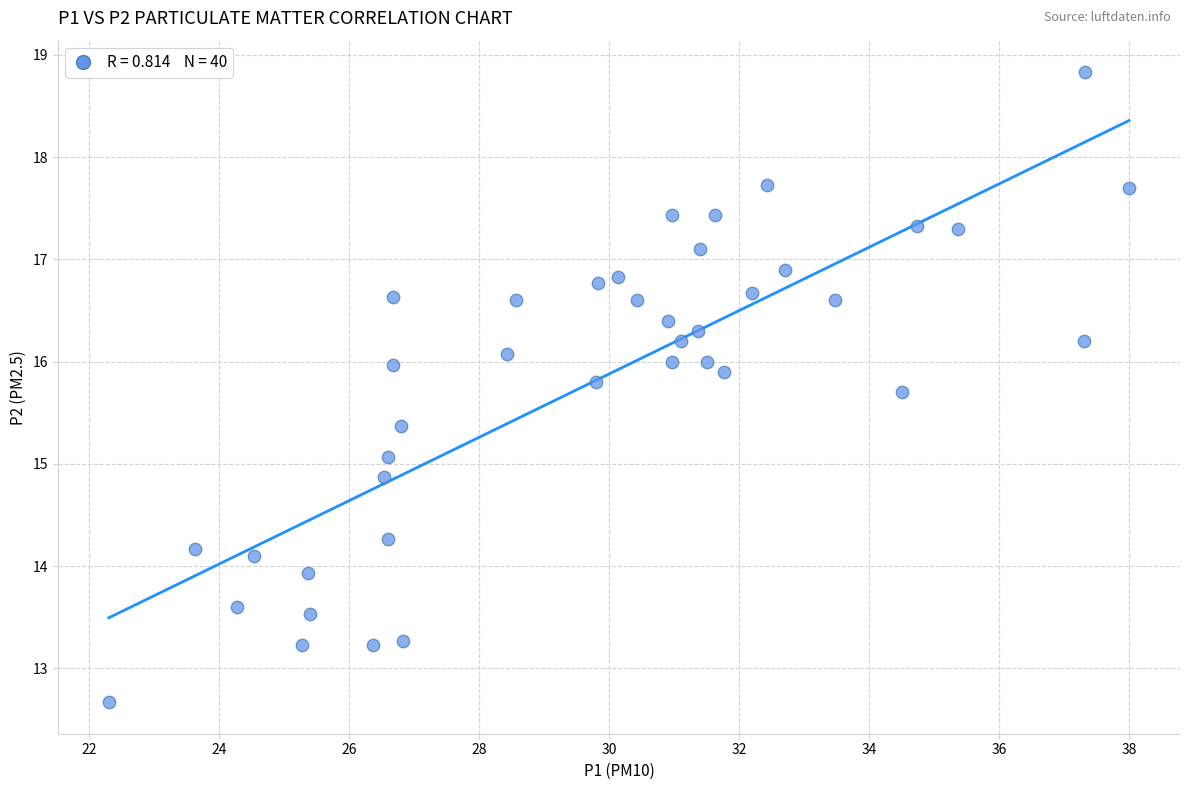

What is the range of Y values (max minus min)?

6.2